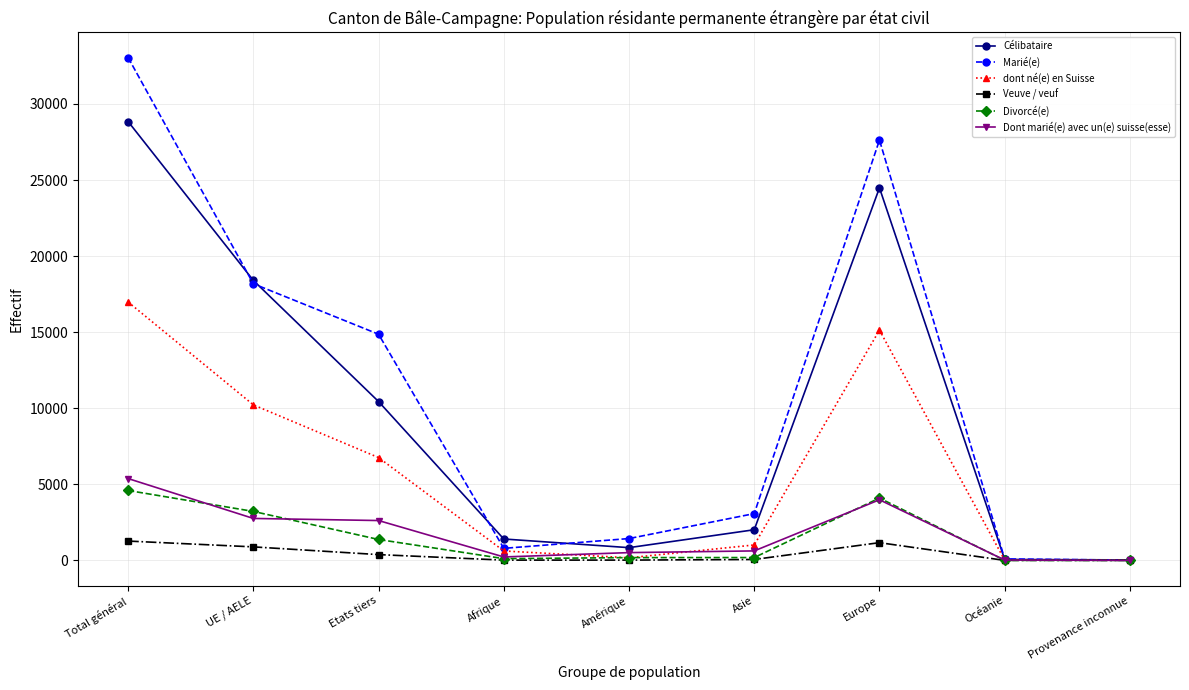

In Marié(e), how many points are higher than both neighbors (excluding endpoints)?

1